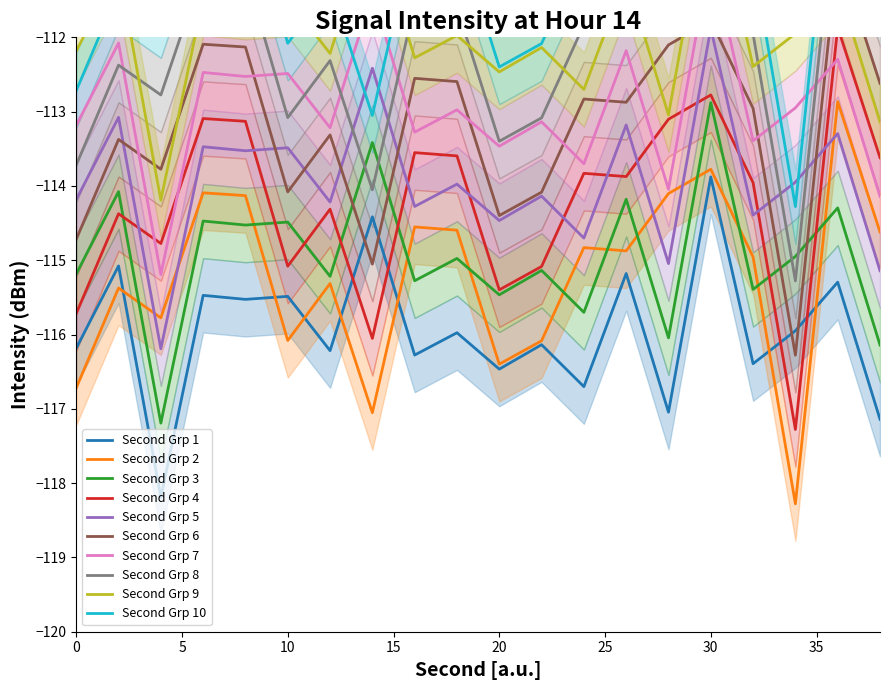

The Minute 1 series shows -193.6 at 6. True or false?

False